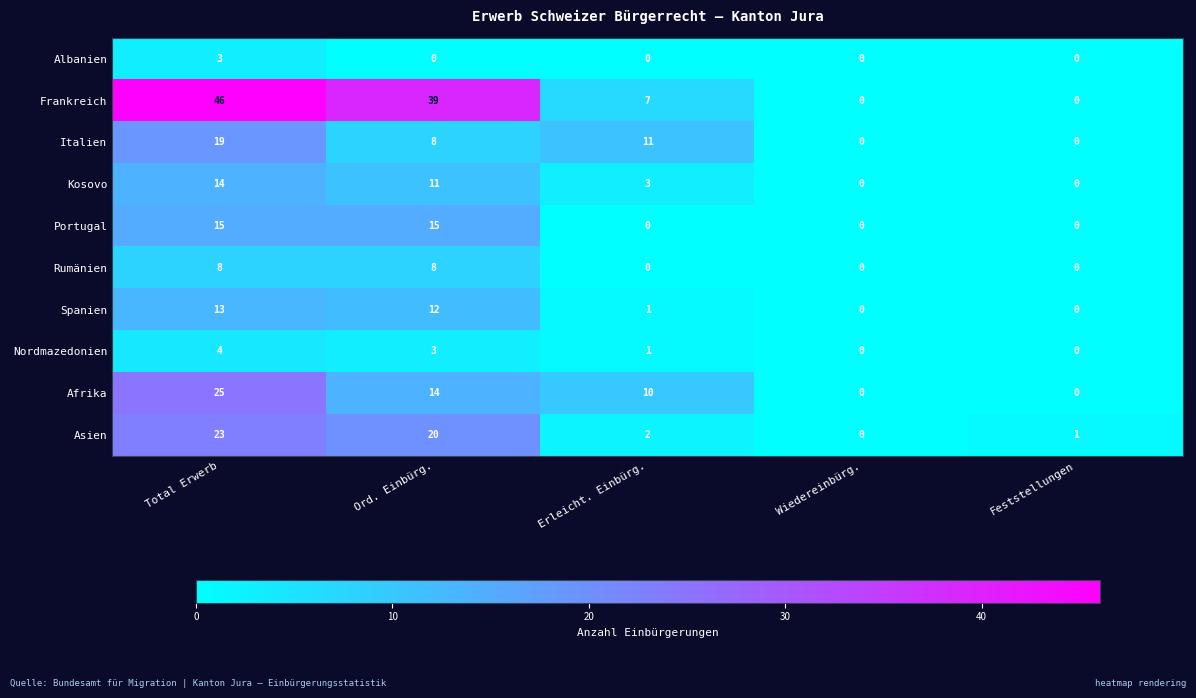

What is the greatest value displayed?

46